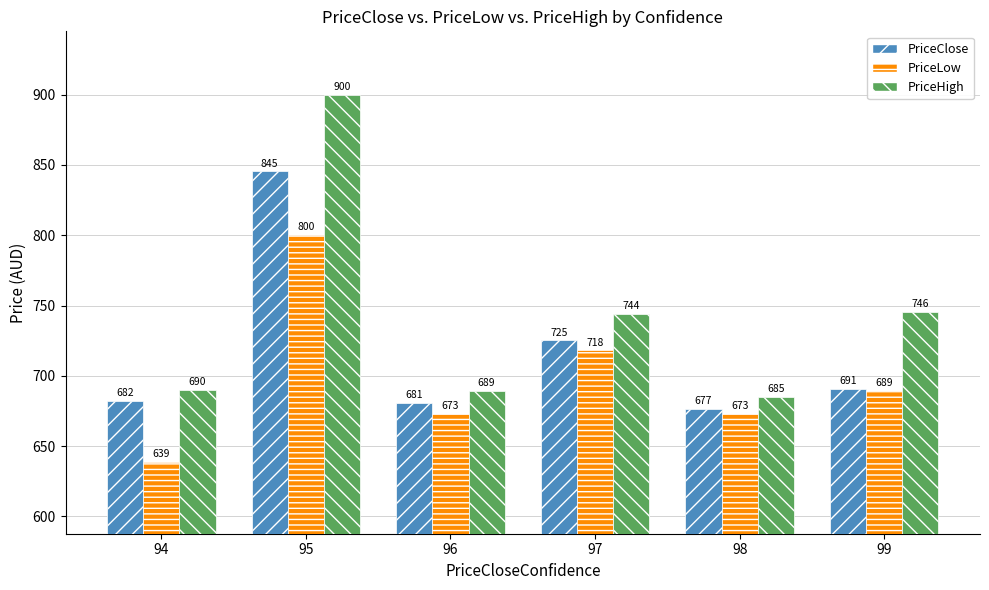

What is the difference between the highest and lowest values at 94?

51.1